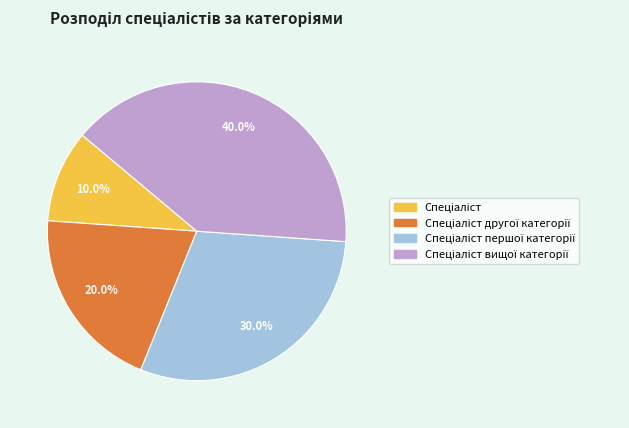

Is there a majority slice in this chart?

No